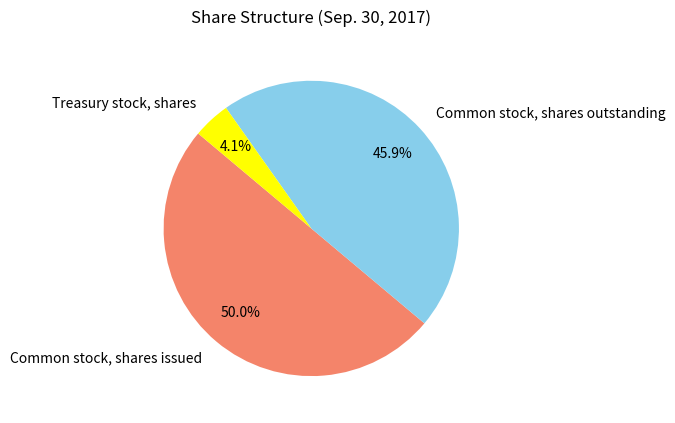

True or false: Treasury stock, shares accounts for 4% of the total.

True